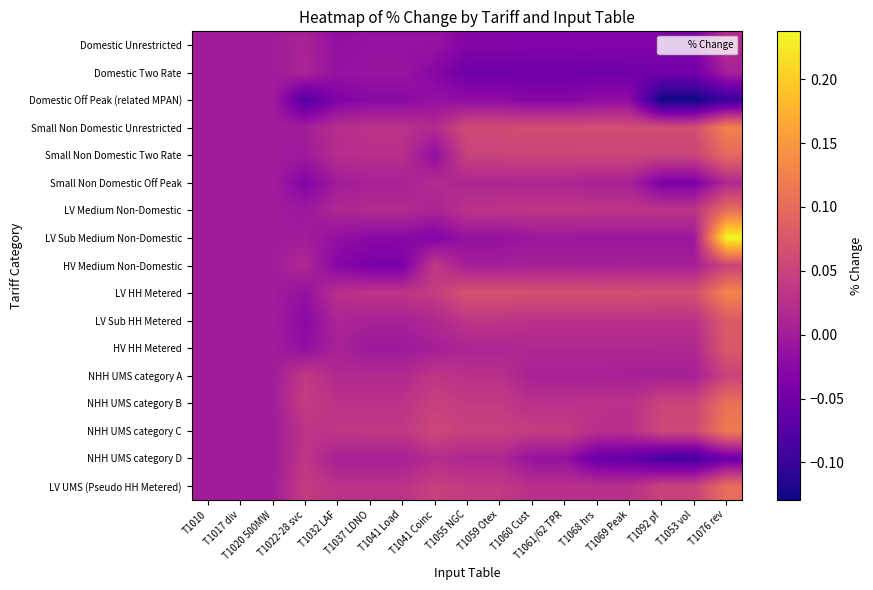

Rank the series at T1076 rev from highest to lowest value.

LV Sub Medium Non-Domestic, LV HH Metered, Small Non Domestic Unrestricted, NHH UMS category C, NHH UMS category B, LV UMS (Pseudo HH Metered), LV Medium Non-Domestic, Small Non Domestic Two Rate, LV Sub HH Metered, HV HH Metered, NHH UMS category A, HV Medium Non-Domestic, Domestic Unrestricted, Small Non Domestic Off Peak, Domestic Two Rate, NHH UMS category D, Domestic Off Peak (related MPAN)